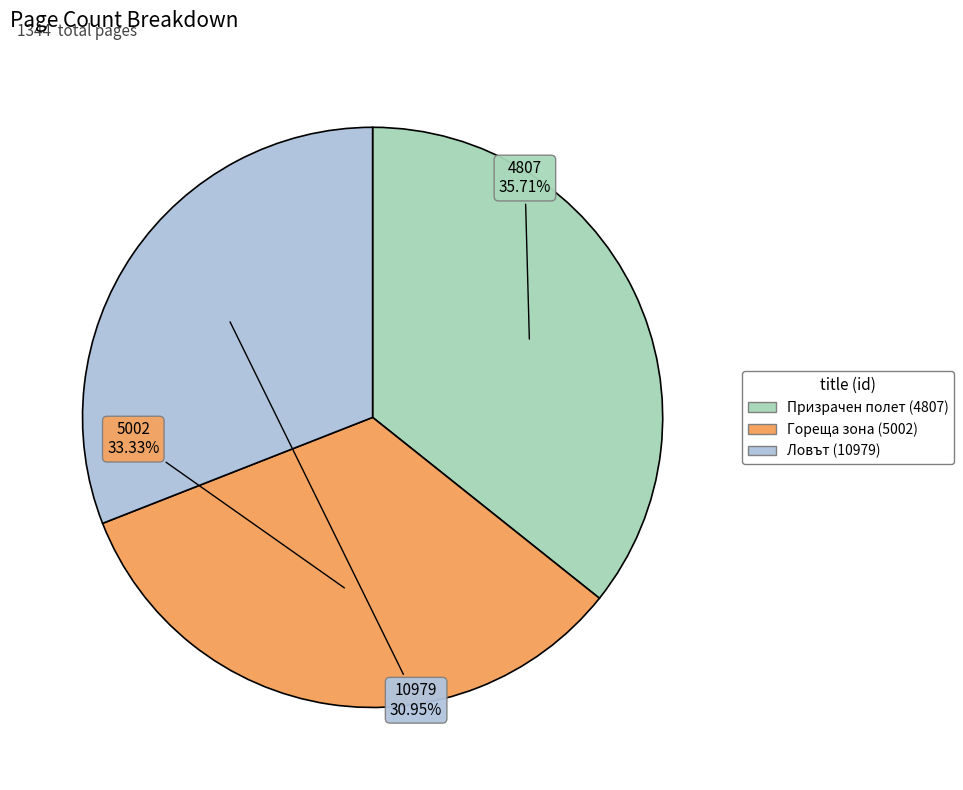

Is there a majority slice in this chart?

No